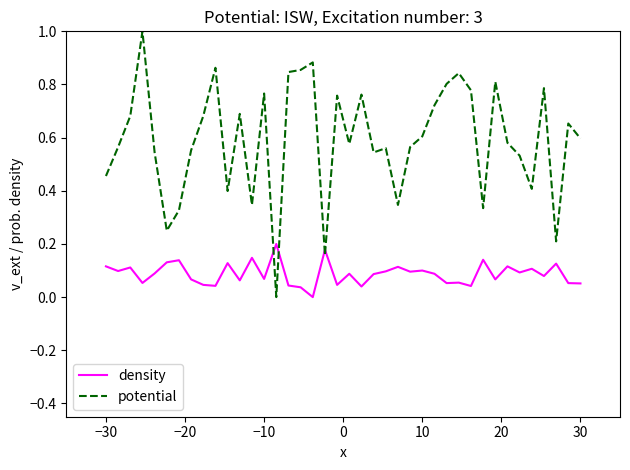

What is the maximum value for potential?

1.0